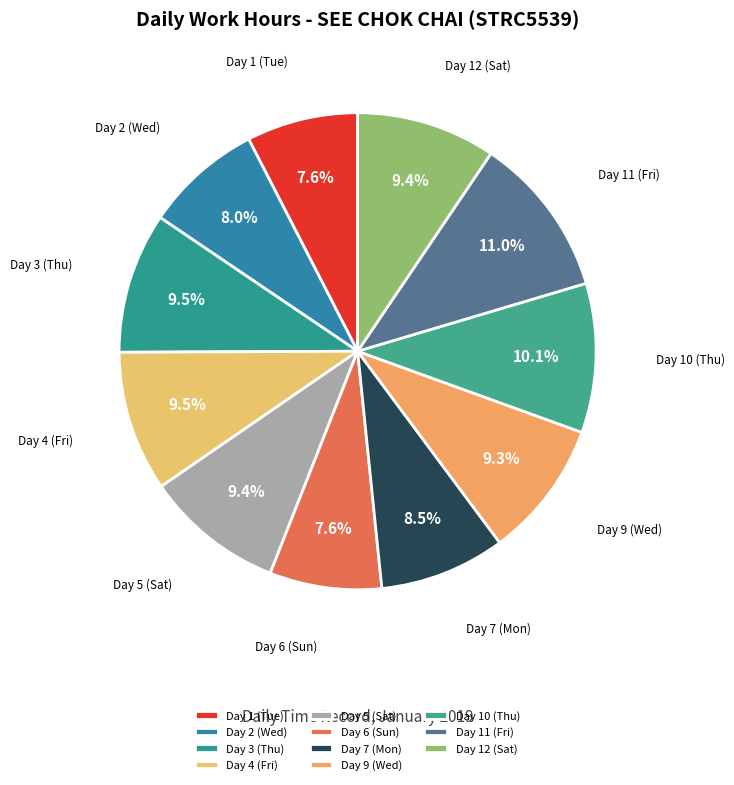

What portion of the pie excludes Day 2 (Wed)?

92.0%